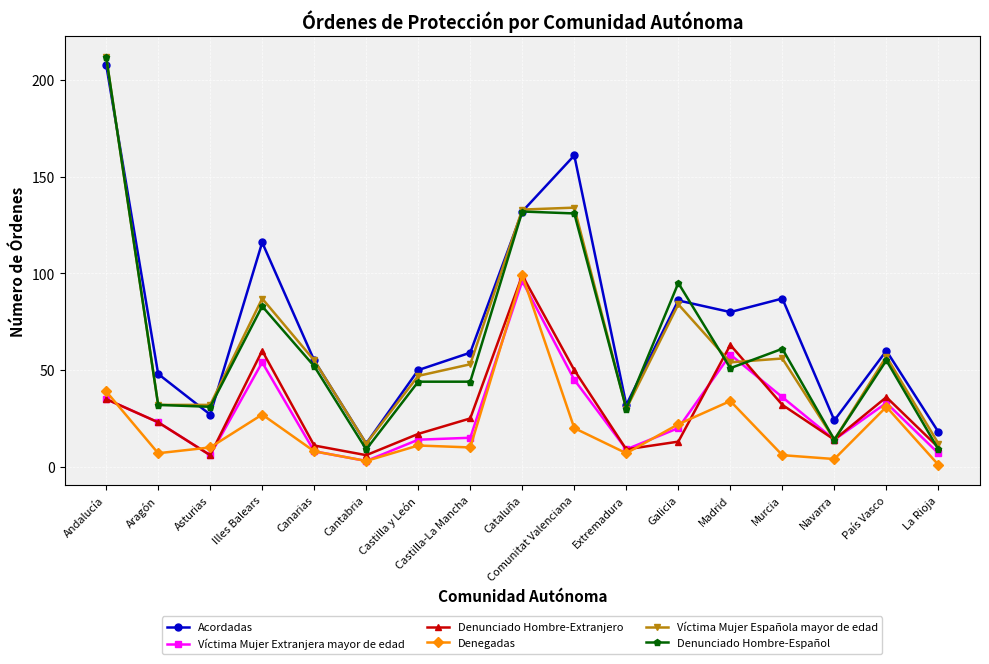

True or false: Víctima Mujer Extranjera mayor de edad has more than 1 interior local peaks.

True